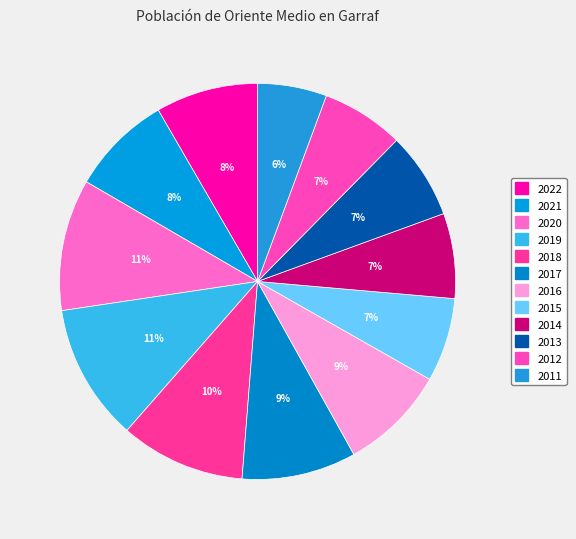

To the nearest percent, what is the difference between the 2013 and 2017 slice percentages?

2%